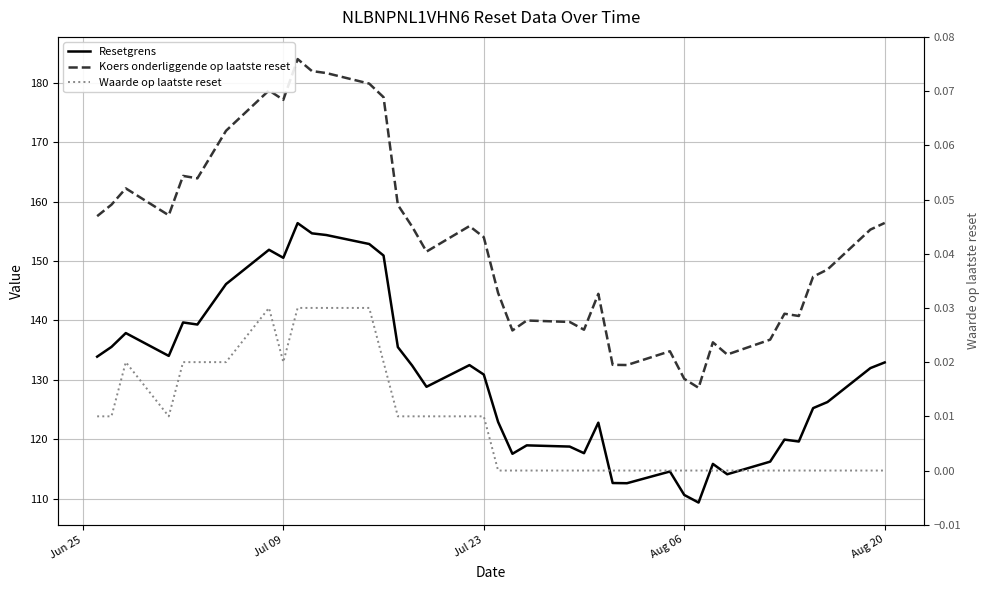

True or false: Waarde op laatste reset and Koers onderliggende op laatste reset cross at least once.

False